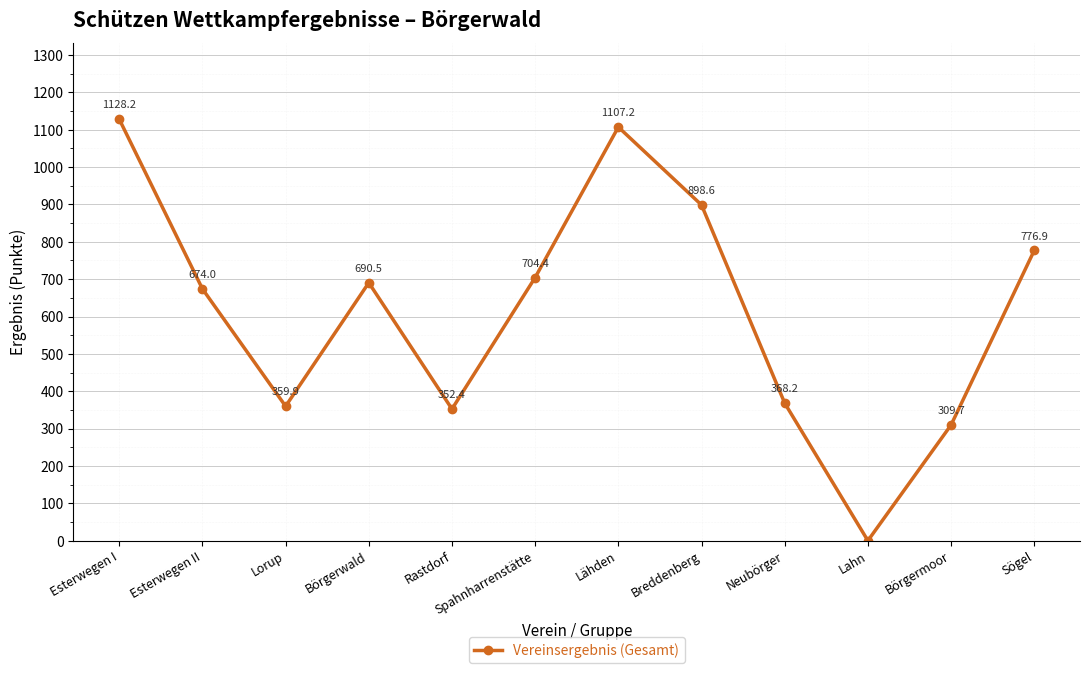

How many points are lower than both their immediate neighbors (excluding endpoints)?

3